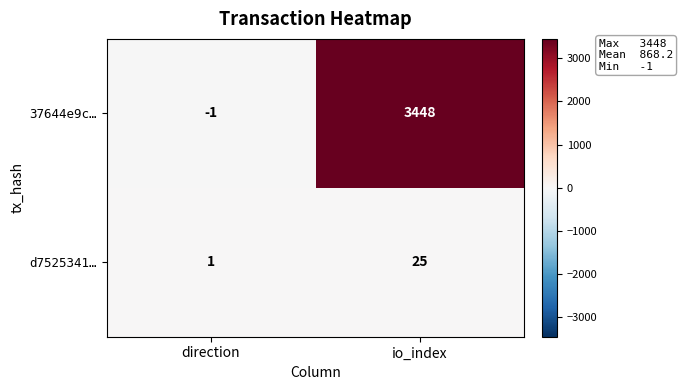

True or false: d7525341… has a value of 1 at direction.

True